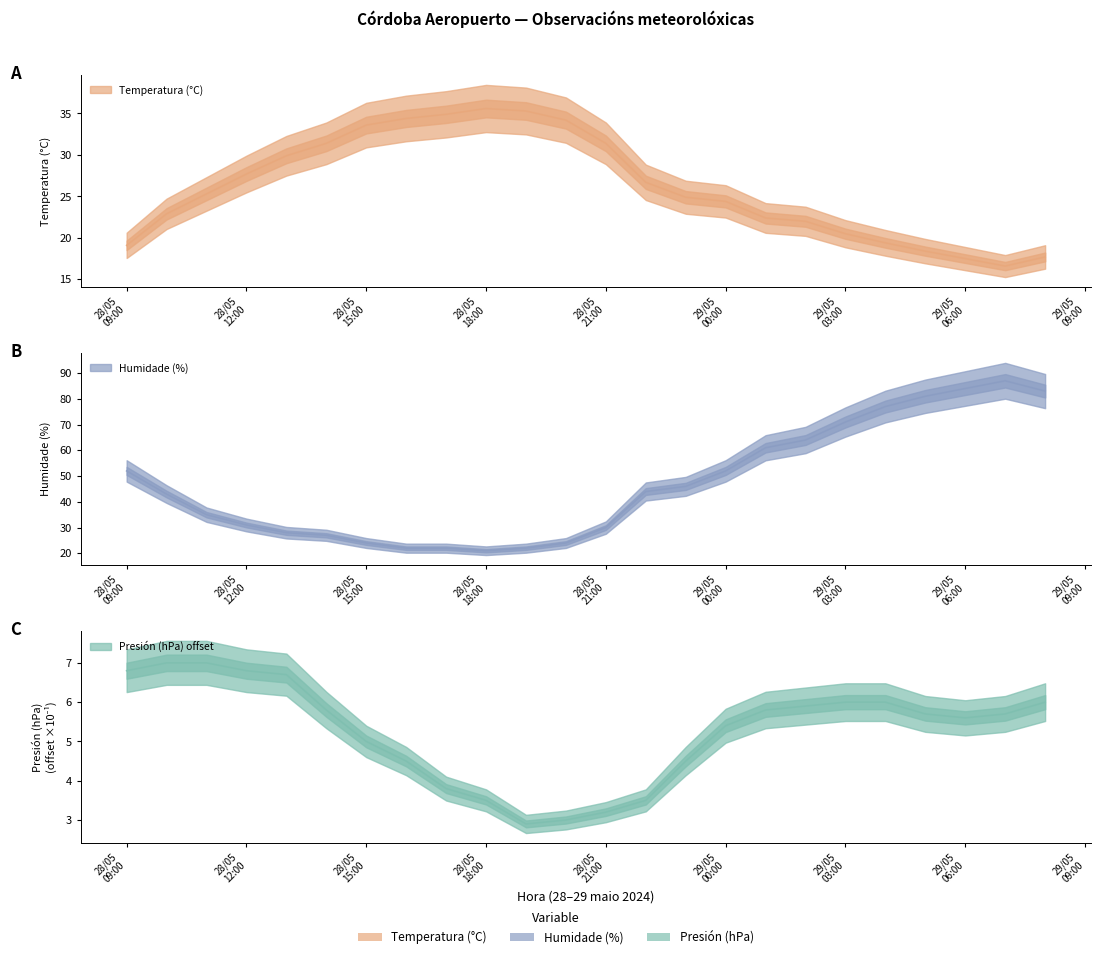

List the series in order of their peak value, highest first.

Humidade (%), Temperatura (°C), Presión (hPa) offset